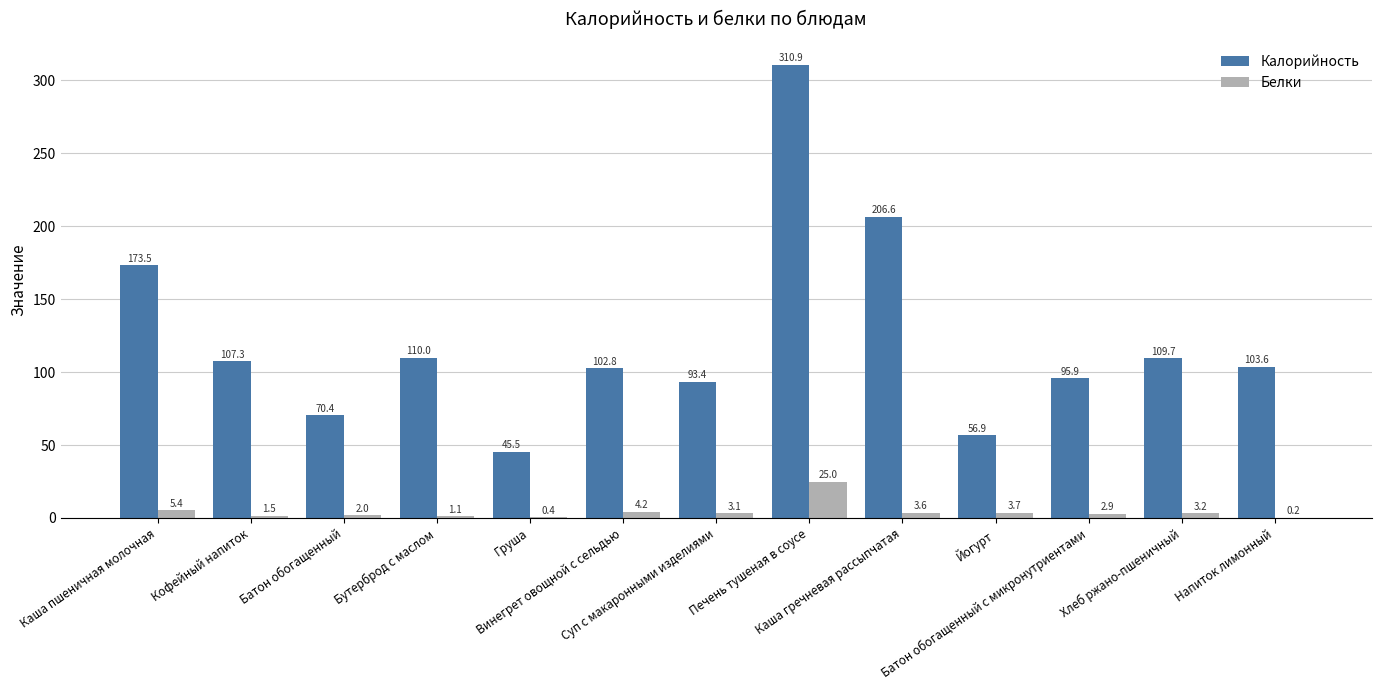

What is the sum of the Белки values at Йогурт and Суп с макаронными изделиями?

6.8